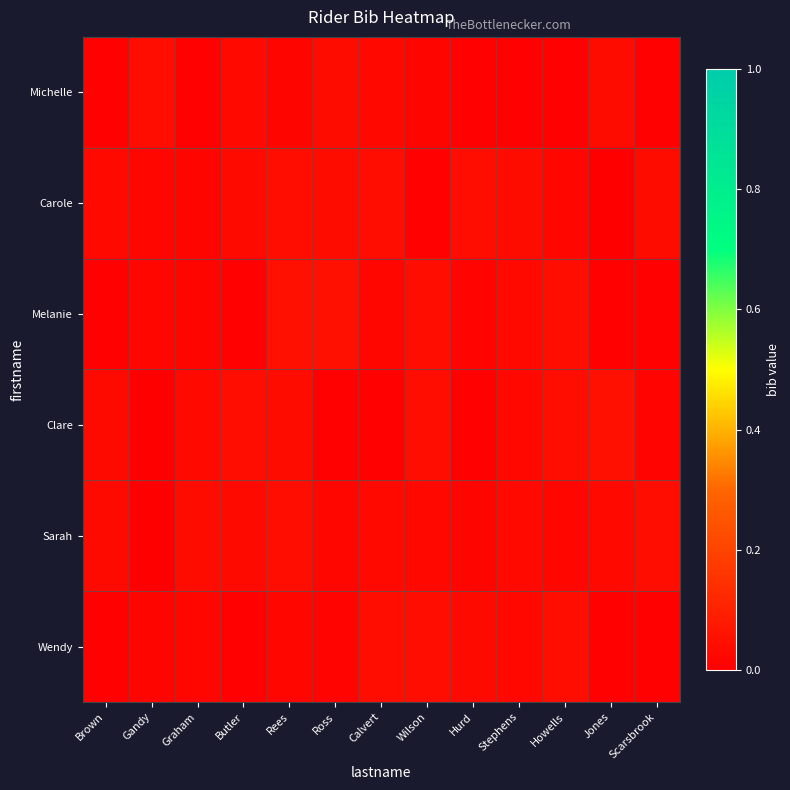

At which category does the chart reach its peak across all series?

Jones